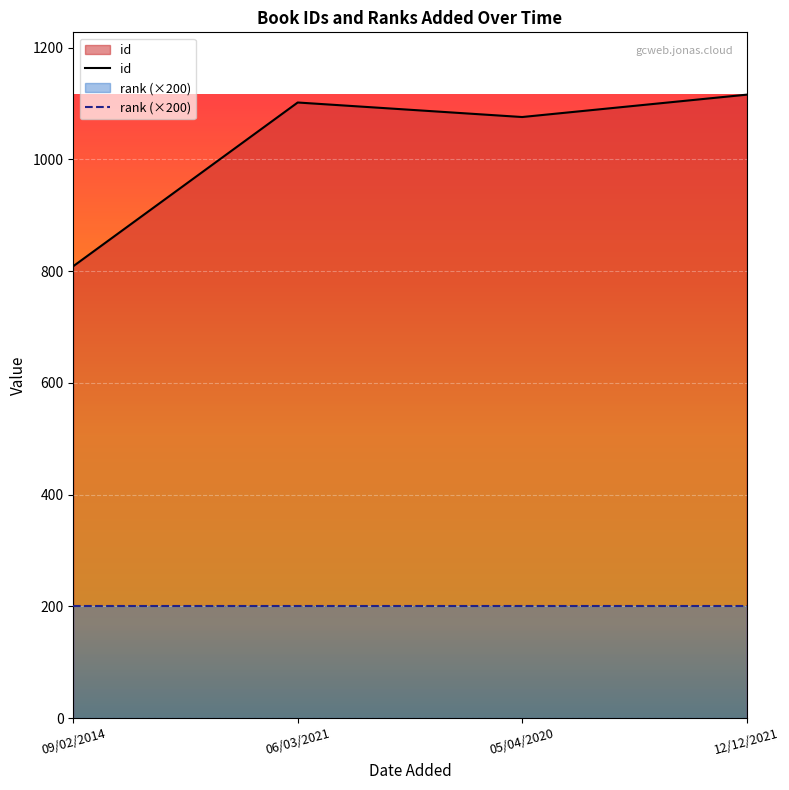

Reading left to right, what are all the values shown in this chart?

809	1102	1076	1116